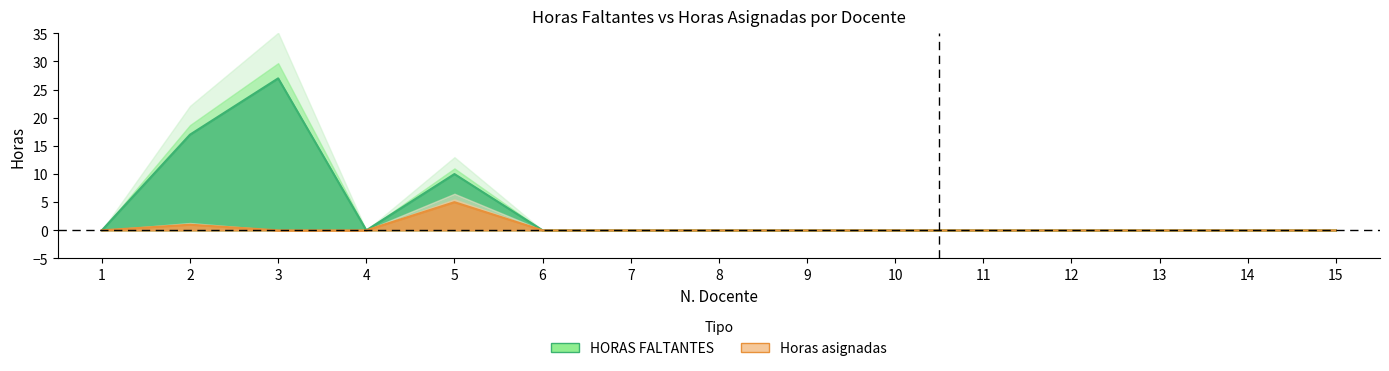

At which category does HORAS FALTANTES reach its first local peak?

3